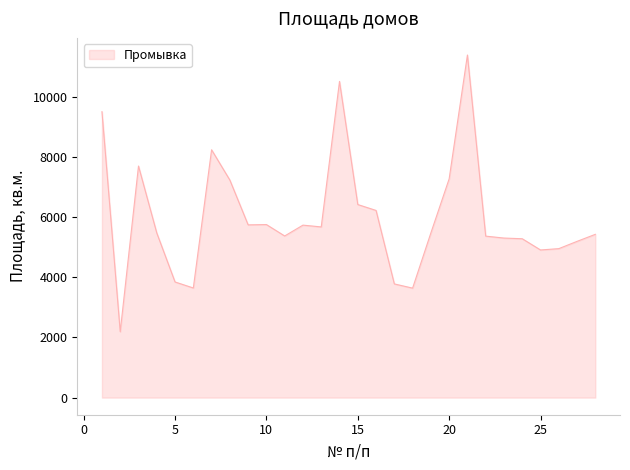

True or false: there are more than 0 points higher than both neighbors.

True